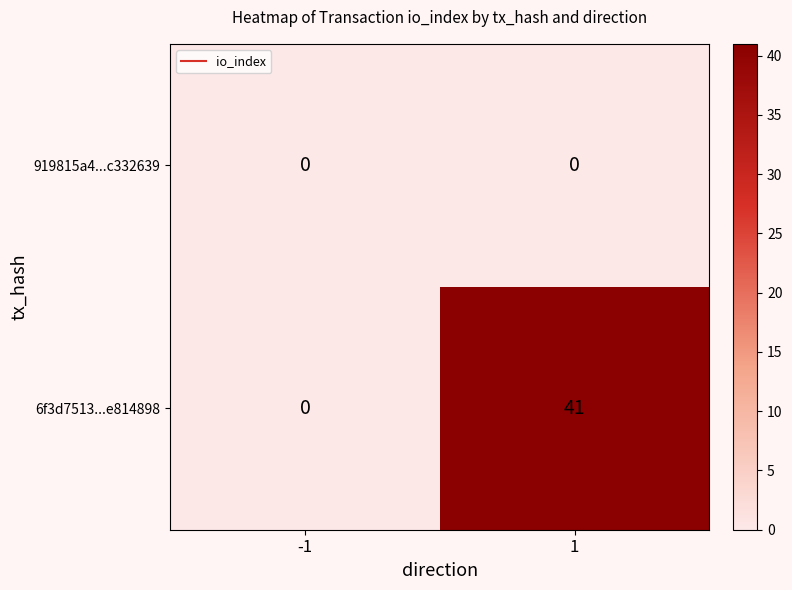

Between -1 and 1, which series saw the biggest shift?

6f3d7513...e814898